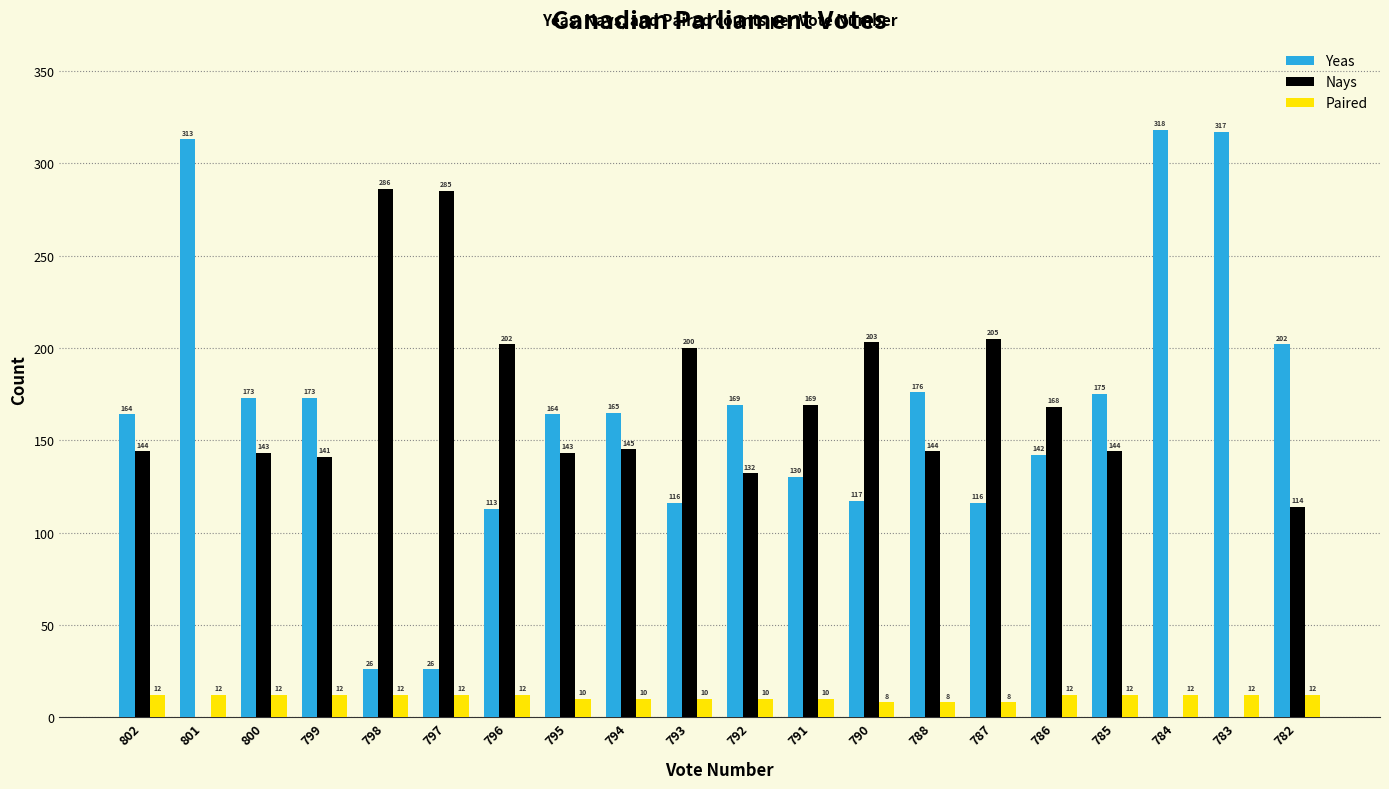

Which series has the largest range (max minus min)?

Yeas